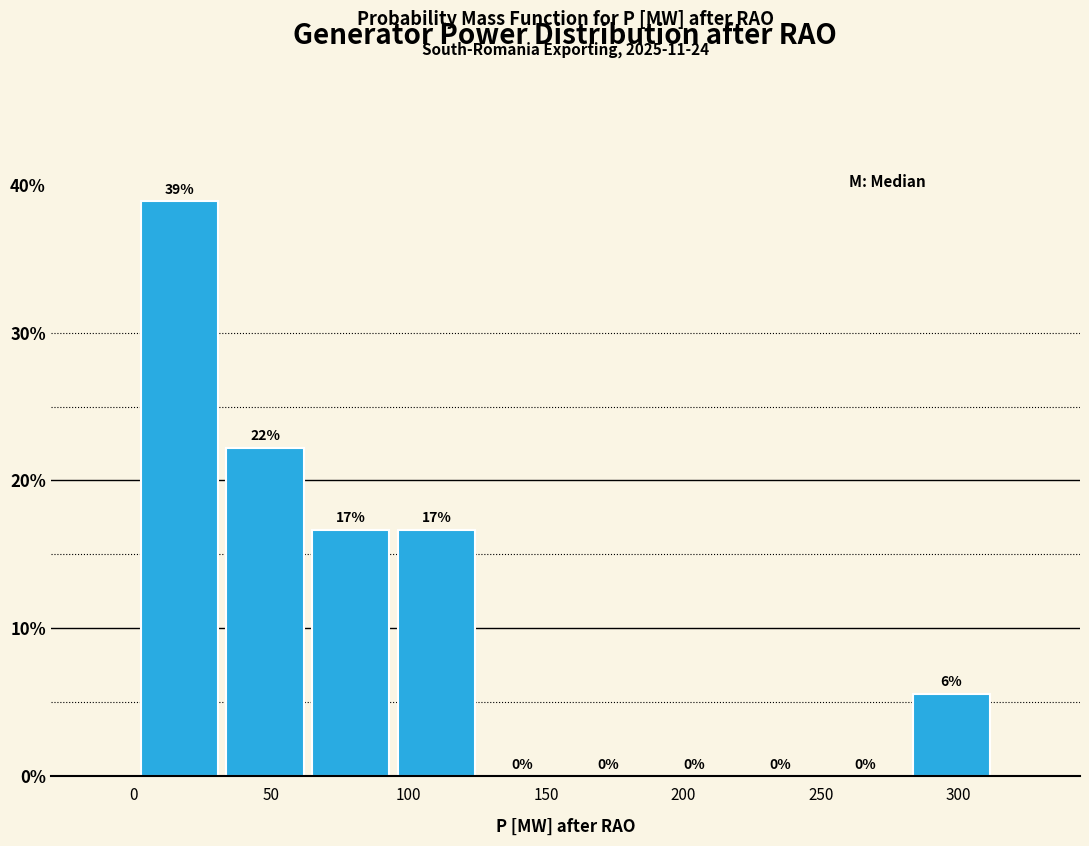

Which range on the x-axis has the tallest bar?

0 to 30